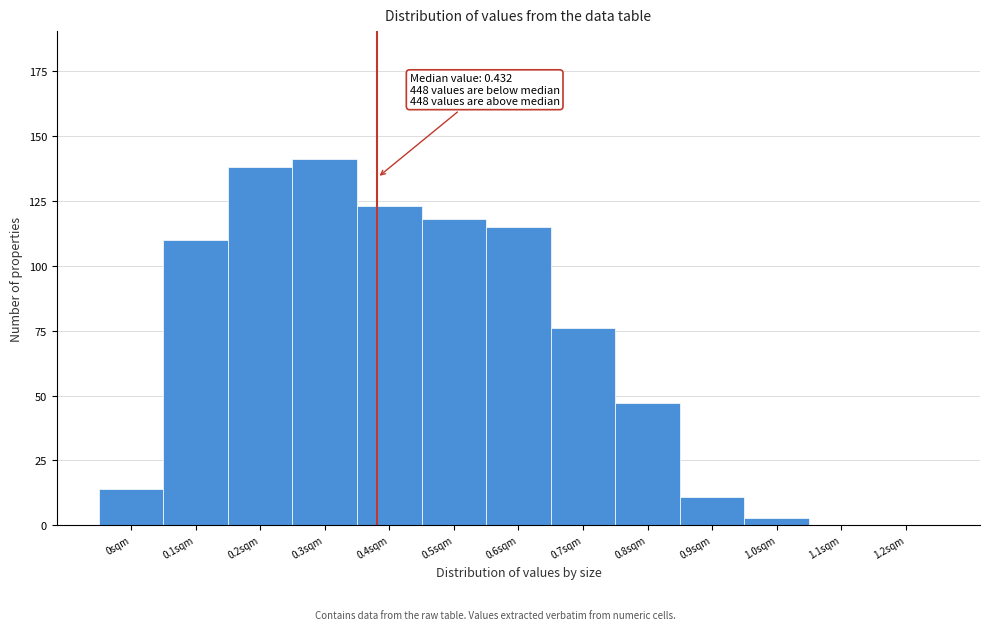

Reading left to right, extract all data points from this chart.

0sqm=14	0.1sqm=110	0.2sqm=138	0.3sqm=141	0.4sqm=123	0.5sqm=118	0.6sqm=115	0.7sqm=76	0.8sqm=47	0.9sqm=11	1.0sqm=3	1.1sqm=0	1.2sqm=0